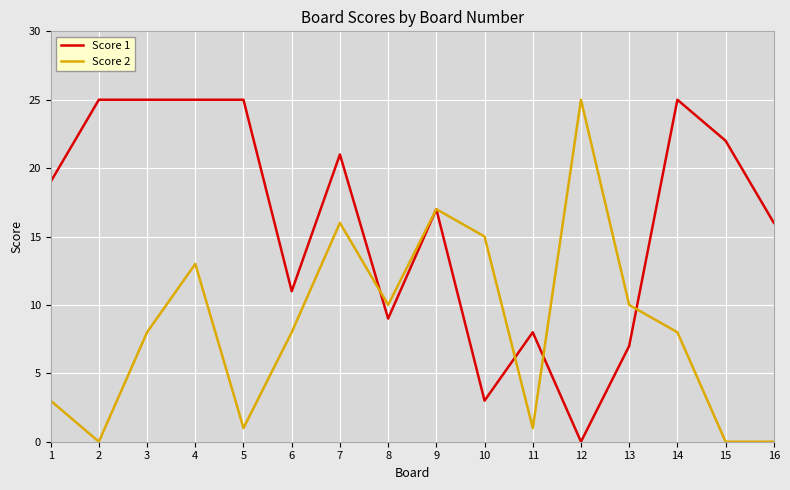

Reading left to right, list all the values displayed in this chart.

Score 1: 19	25	25	25	25	11	21	9	17	3	8	0	7	25	22	16
Score 2: 3	0	8	13	1	8	16	10	17	15	1	25	10	8	0	0